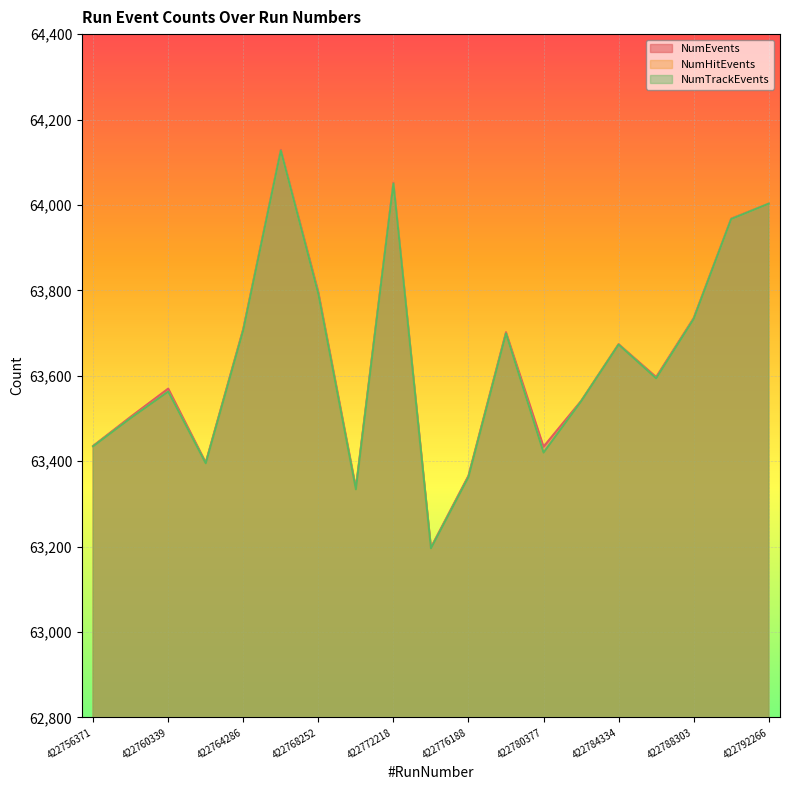

True or false: NumHitEvents and NumEvents cross at least once.

False